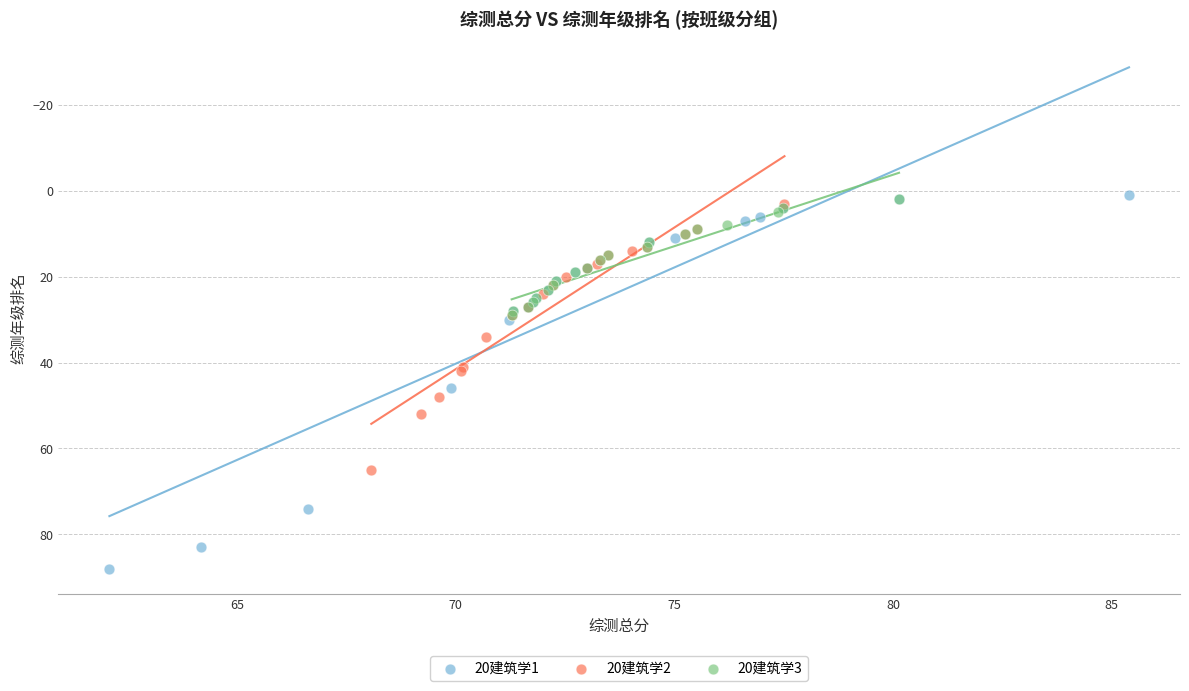

Which series reaches the maximum Y coordinate?

20建筑学1